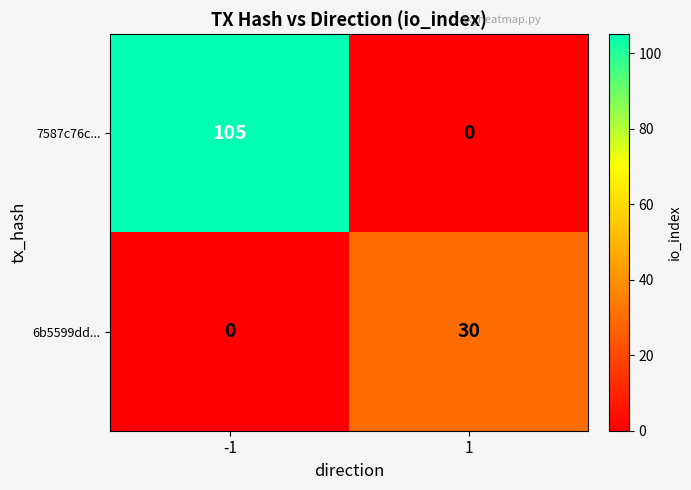

What is the sum of all 6b5599dd... values?

30